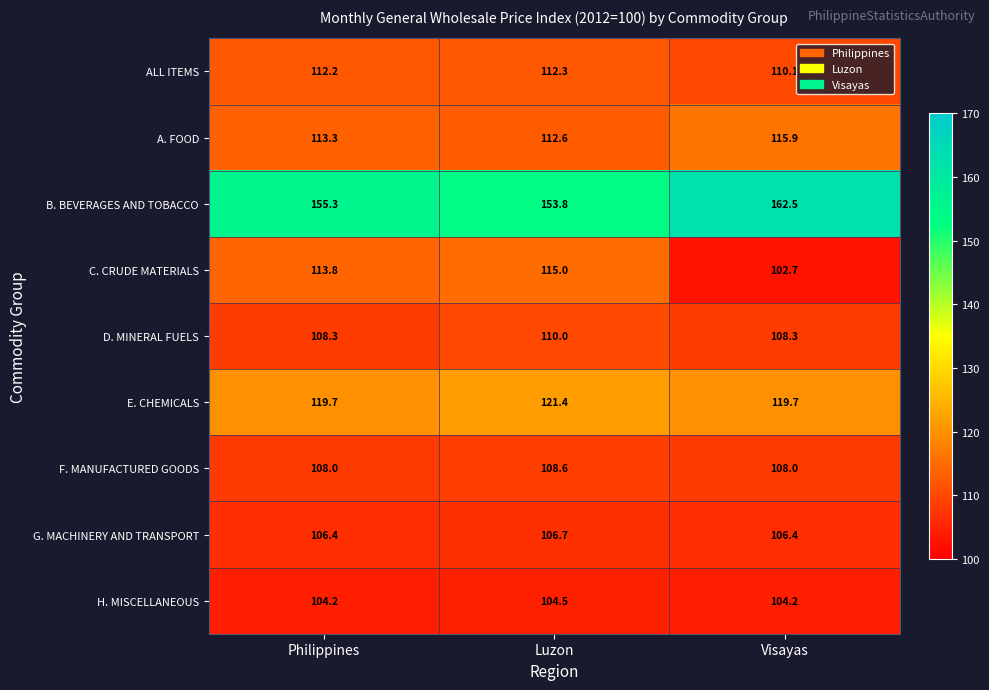

At how many categories does at least one series exceed 151?

3